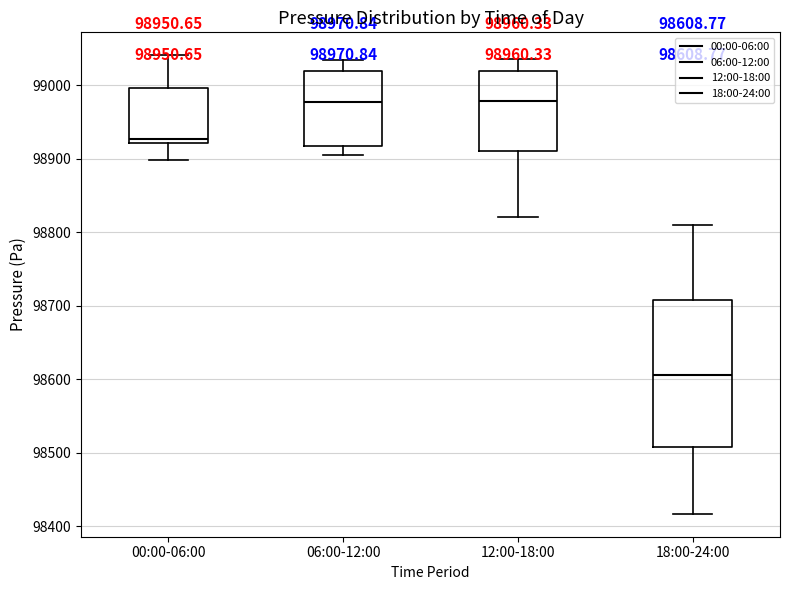

Which box is the tallest, from its lower edge to its upper edge?

18:00-24:00